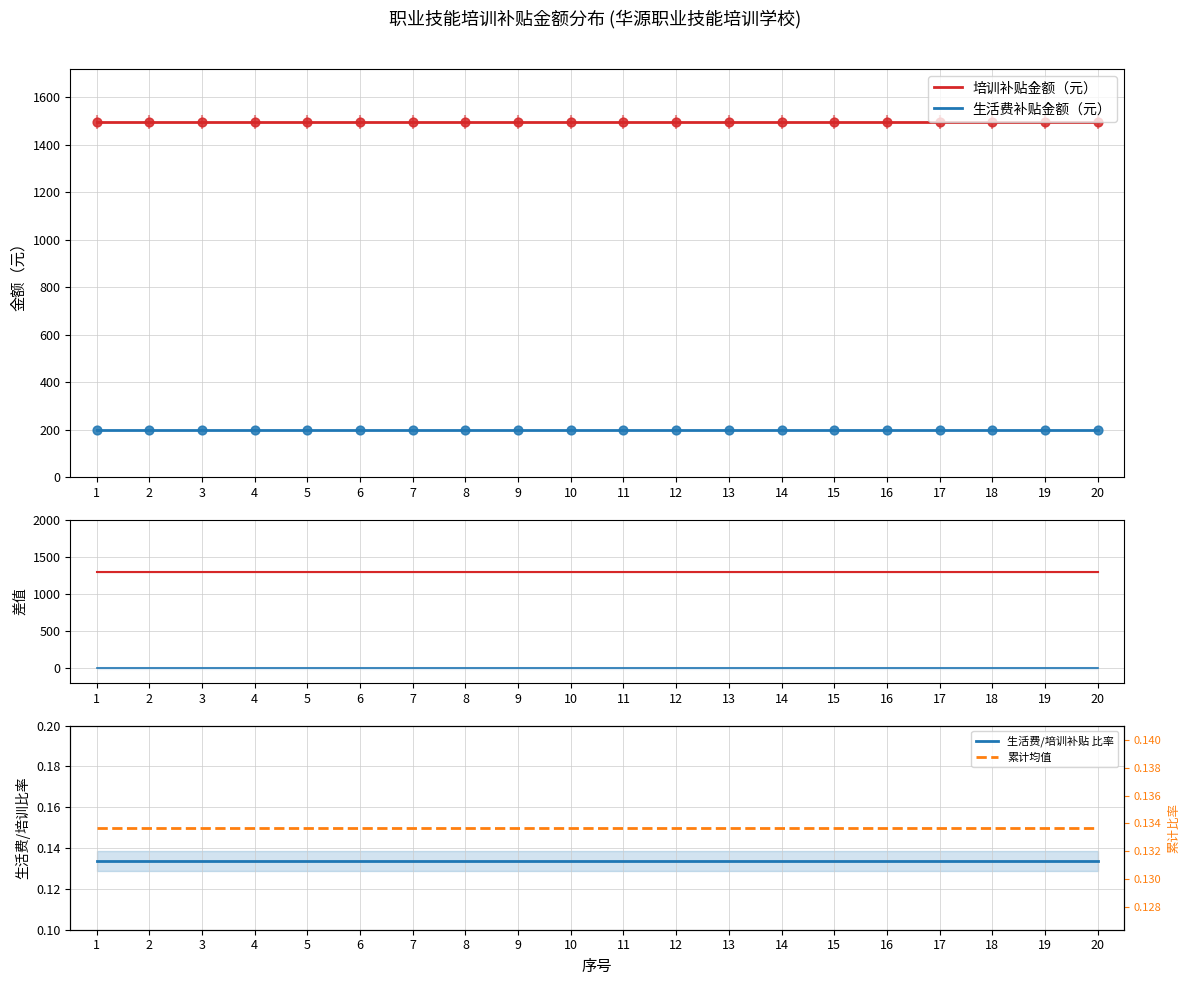

Is the value of 生活费补贴 at 4 greater than the value of 培训补贴金额（元） at 4?

No